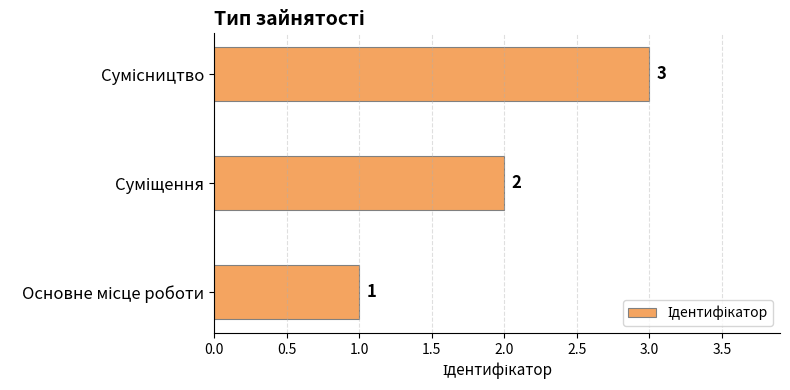

What is the sum of all values?

6